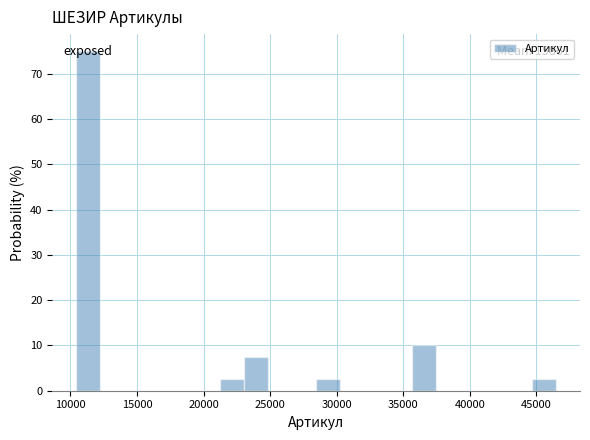

Read against the x-axis, roughly where is the centre of the tallest bar?

11500